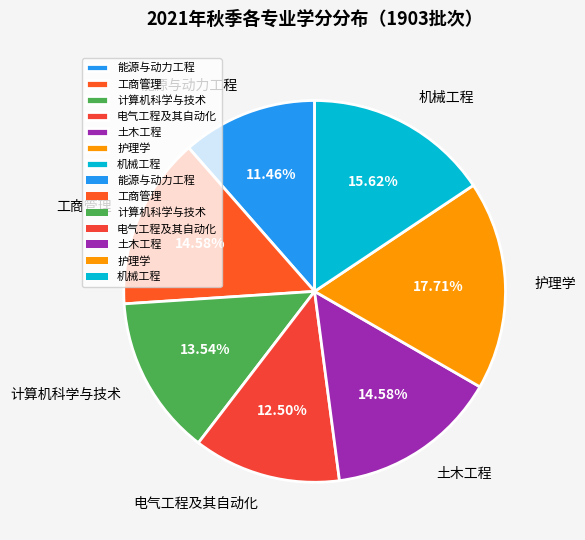

Which slice is the smallest?

能源与动力工程